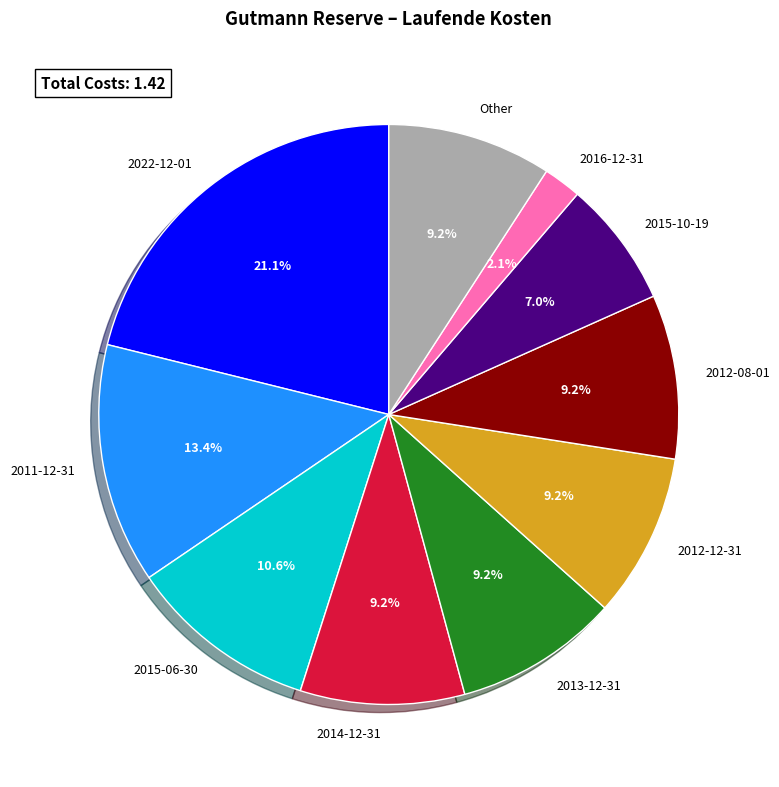

Does any single category account for the majority?

No